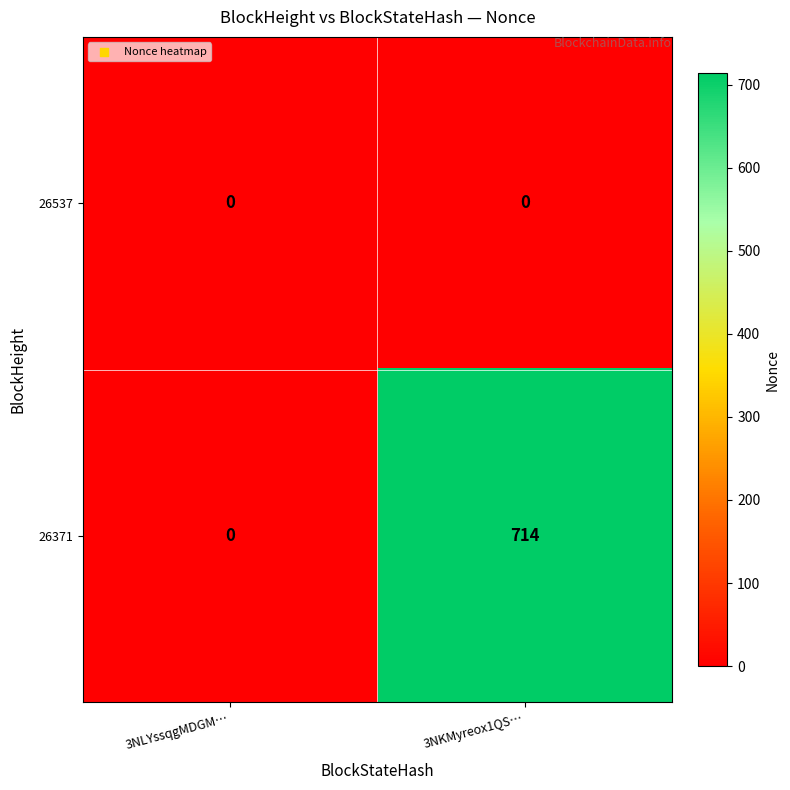

At which category does the chart reach its peak across all series?

3NKMyreox1QS…